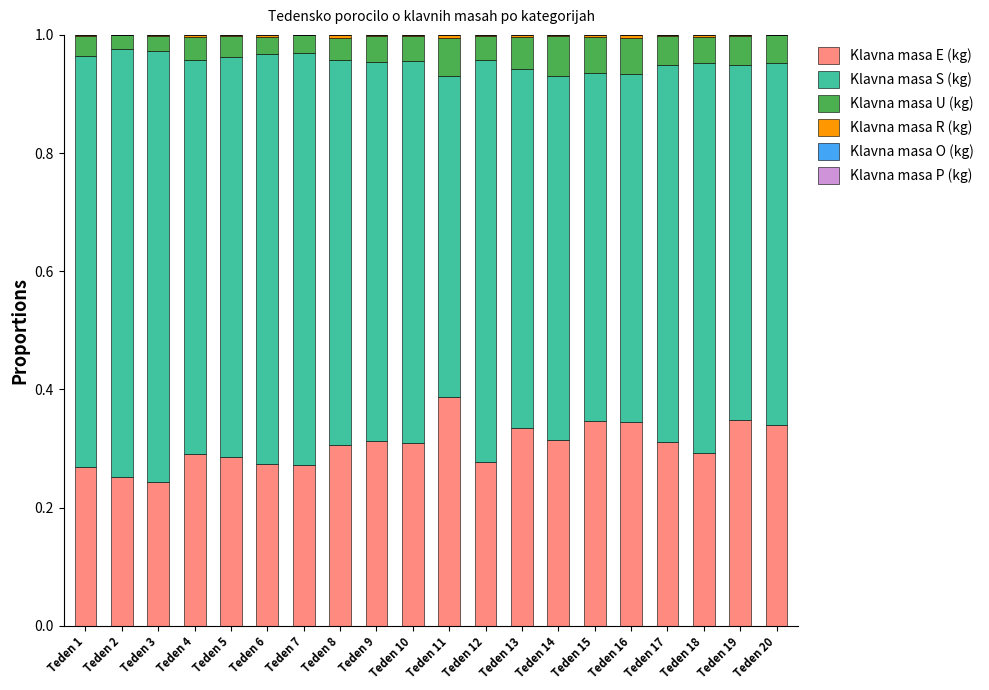

What is the total value across all series at Teden 13?

1.0